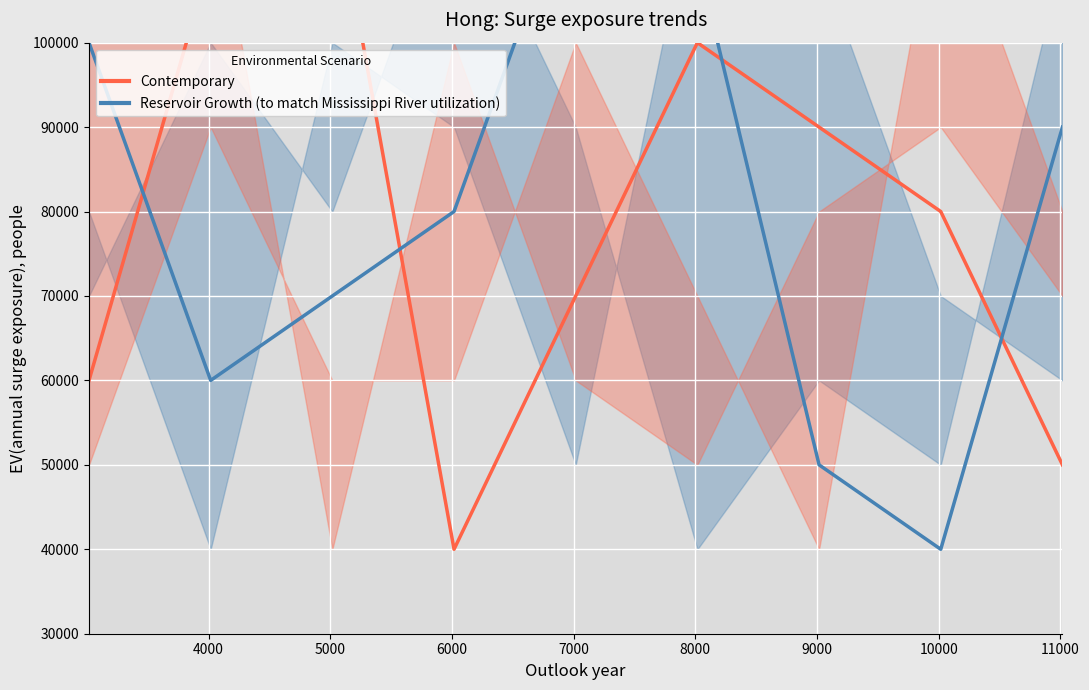

Is this an area chart (filled region under the line)?

No